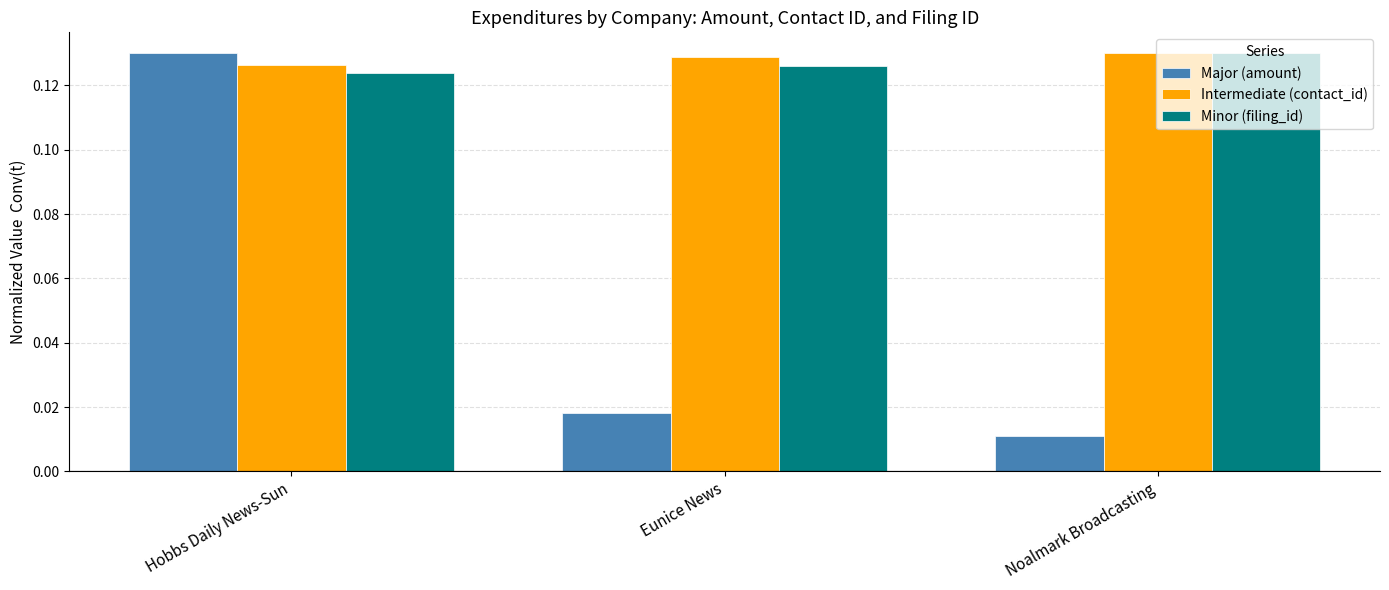

Does the chart contain stacked bars?

No